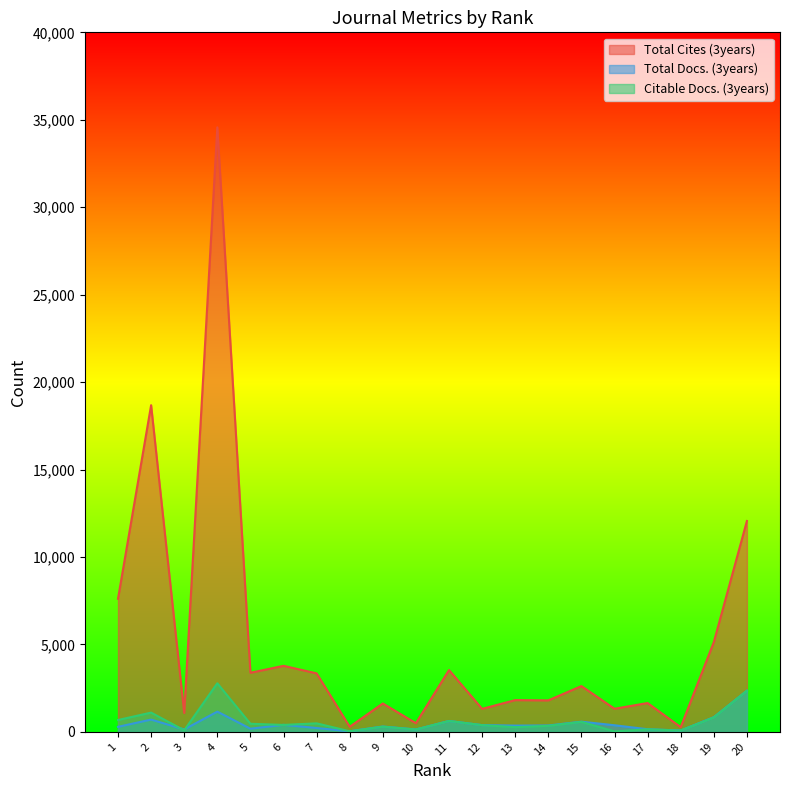

How many intersections are there between Total Docs. (3years) and Citable Docs. (3years)?

5